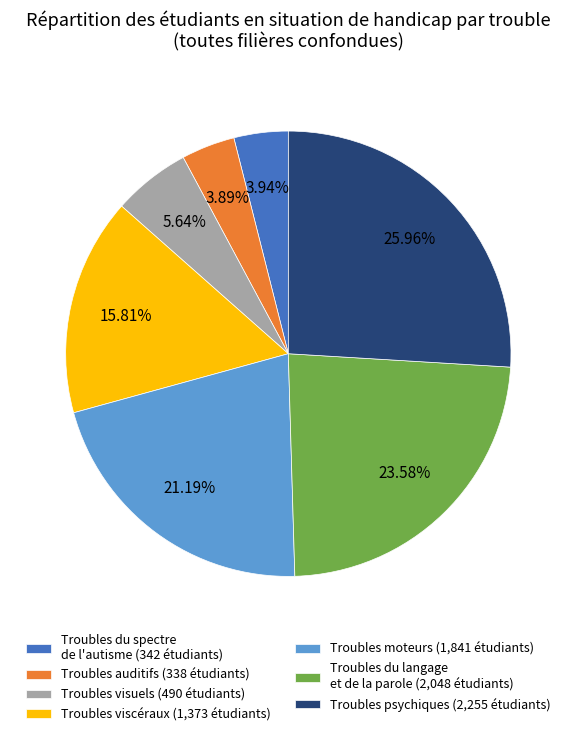

To the nearest percent, what percentage of the pie is Troubles auditifs?

4%